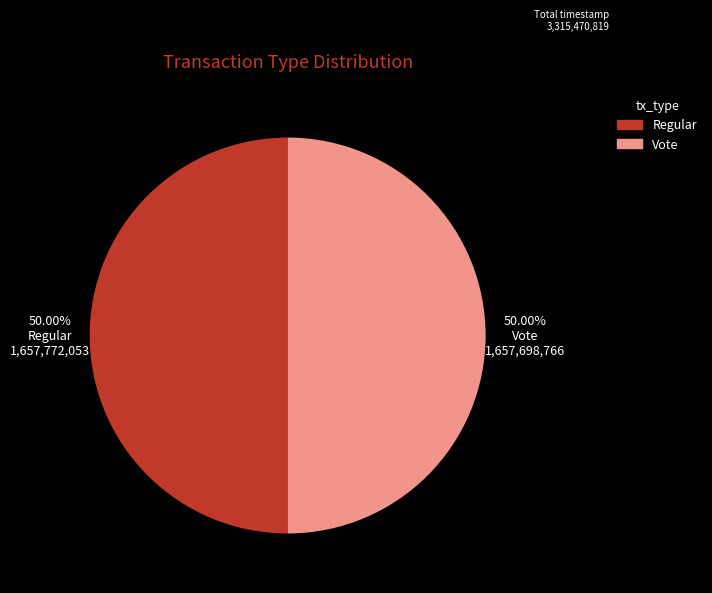

To the nearest percent, what portion does Vote represent?

50%